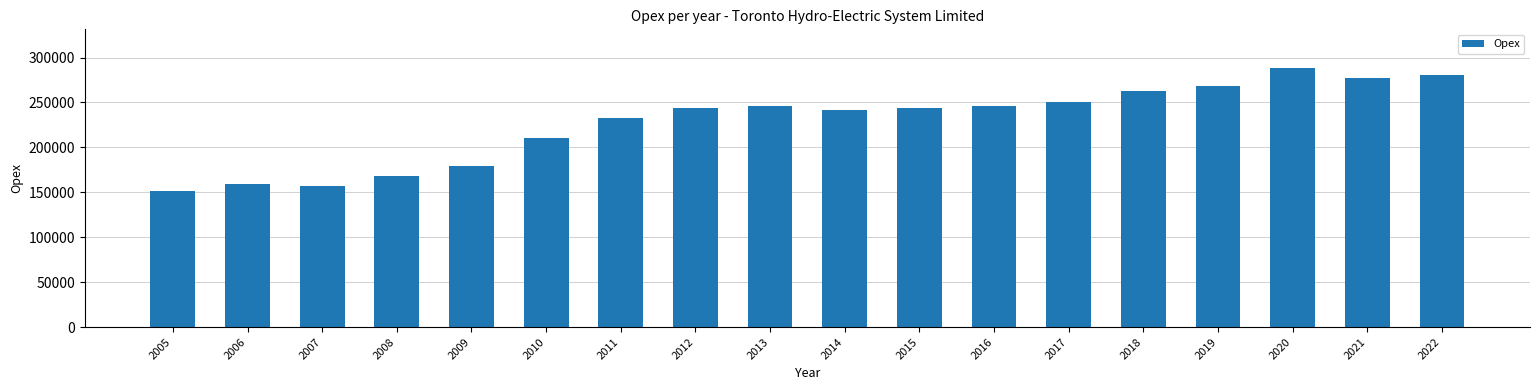

Approximately how many times larger is the value at 2009 compared to 2020?

0.6